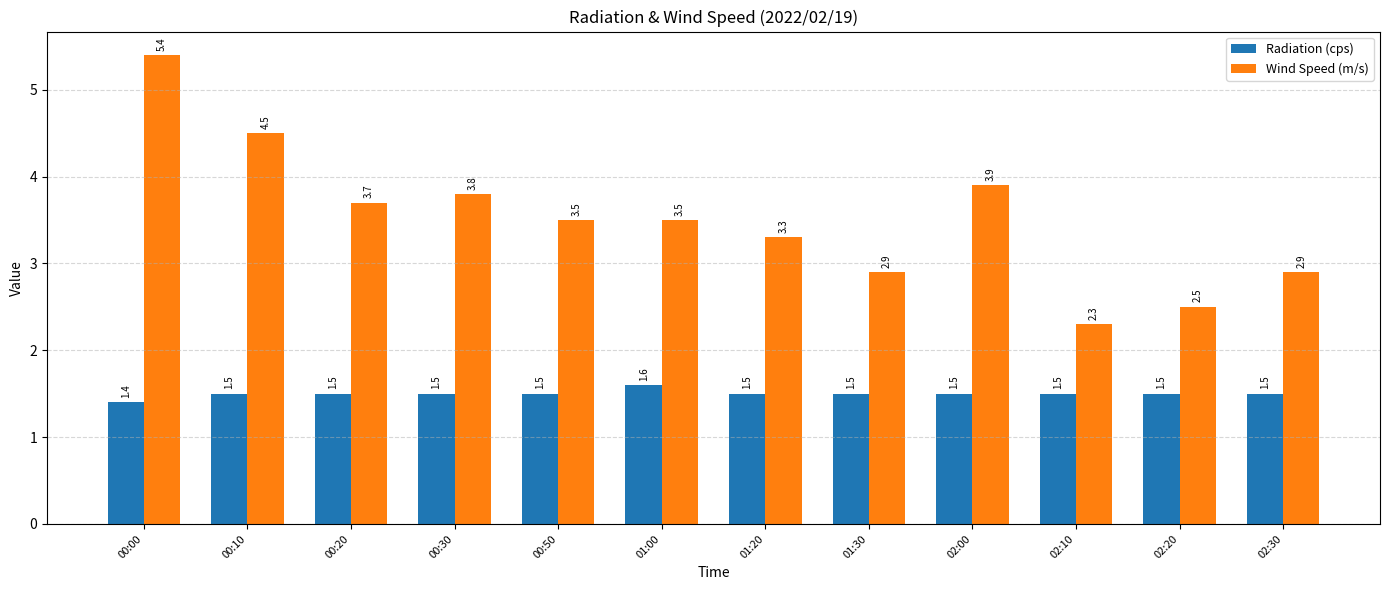

Read the Radiation (cps) value at 02:20.

1.5